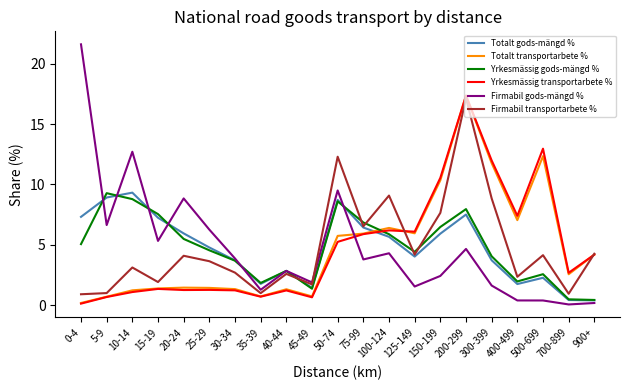

How many values in the Firmabil gods-mängd % series exceed 3?

11